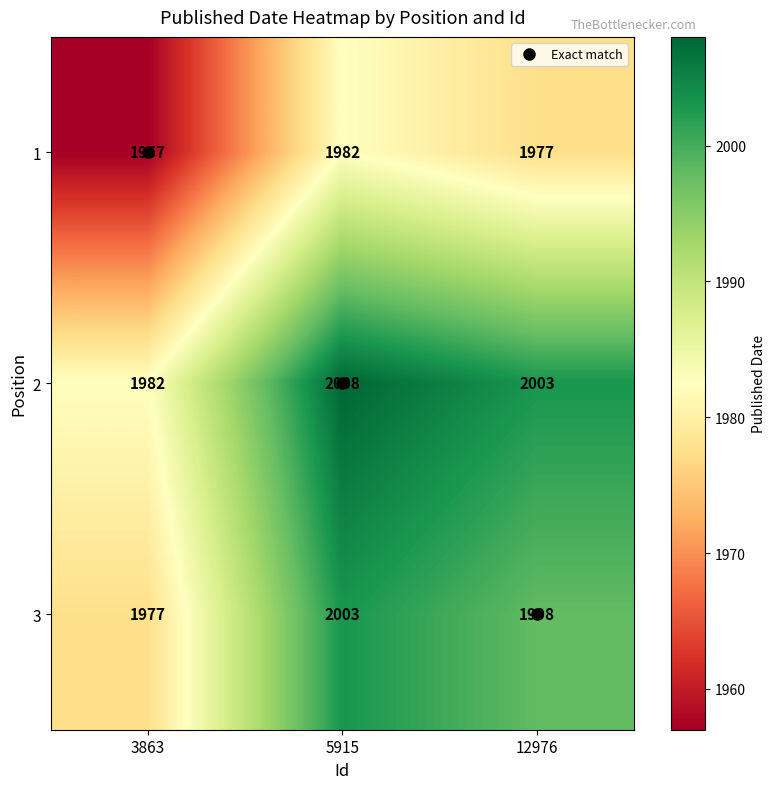

What is the spread (max minus min) of values at 3863?

25